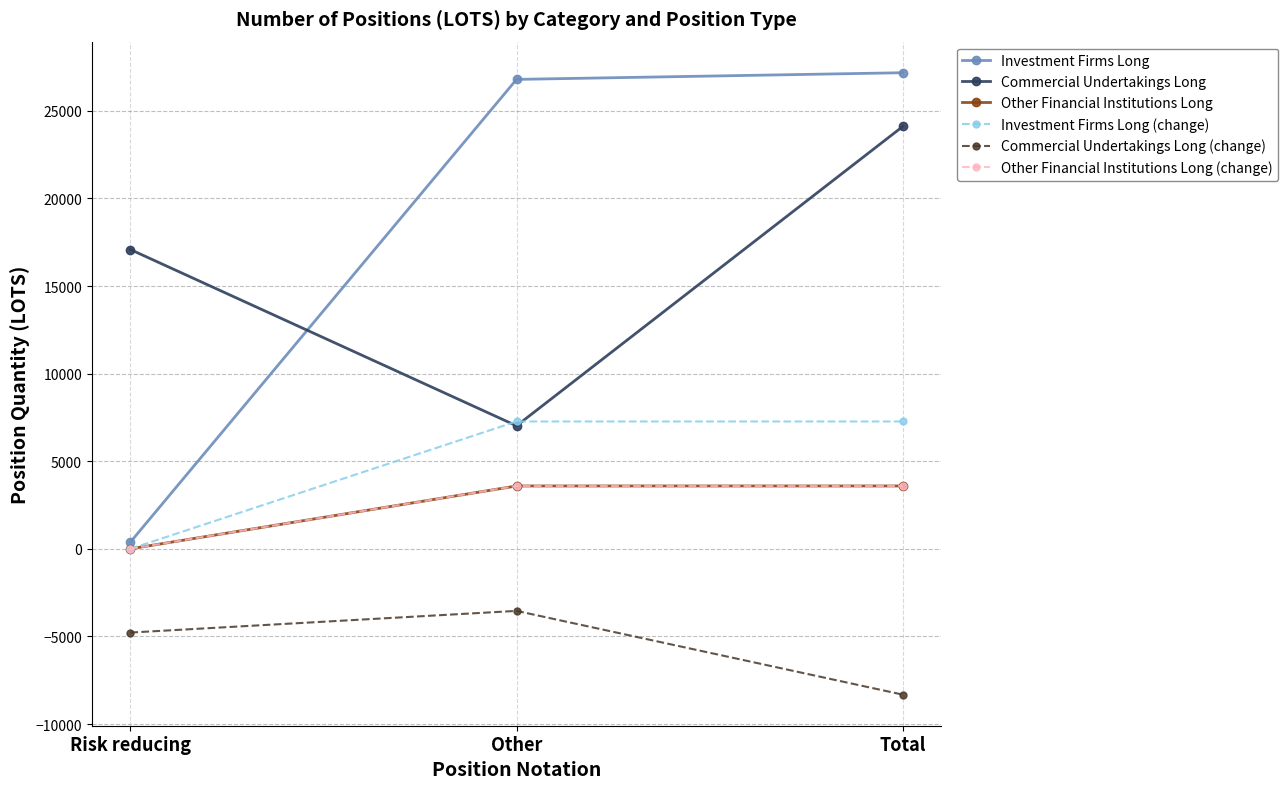

Where is Other Financial Institutions Long nearest to the value 1793?

Risk reducing